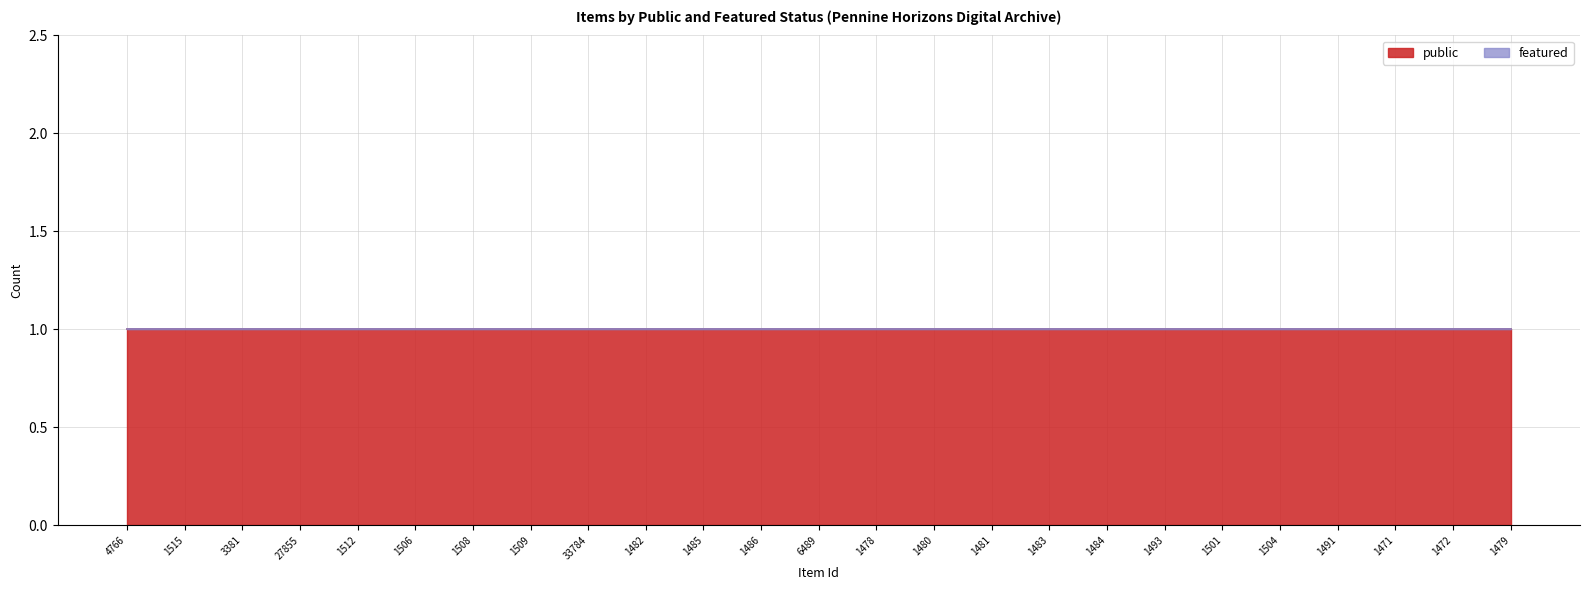

Which category has the lowest value across all series?

4766